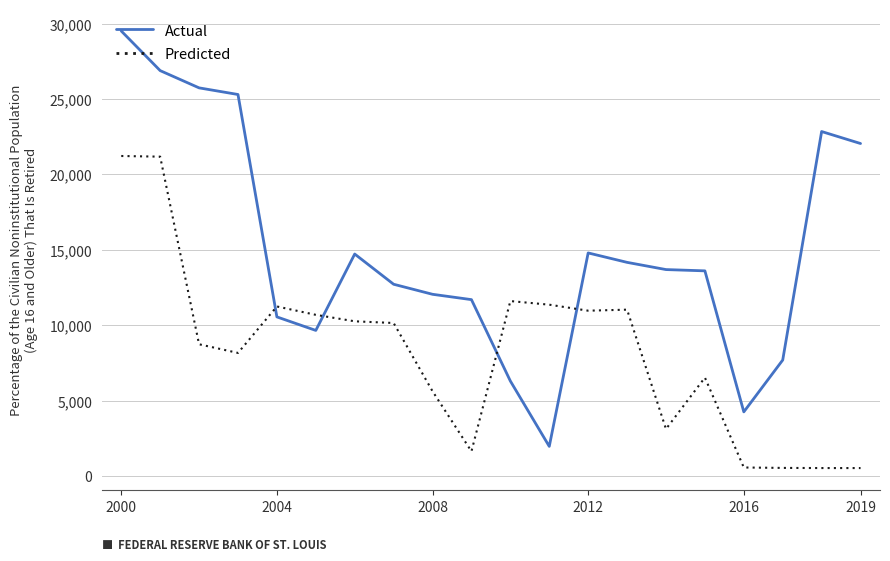

What is the difference between the maximum and minimum values in the Predicted series?

20690